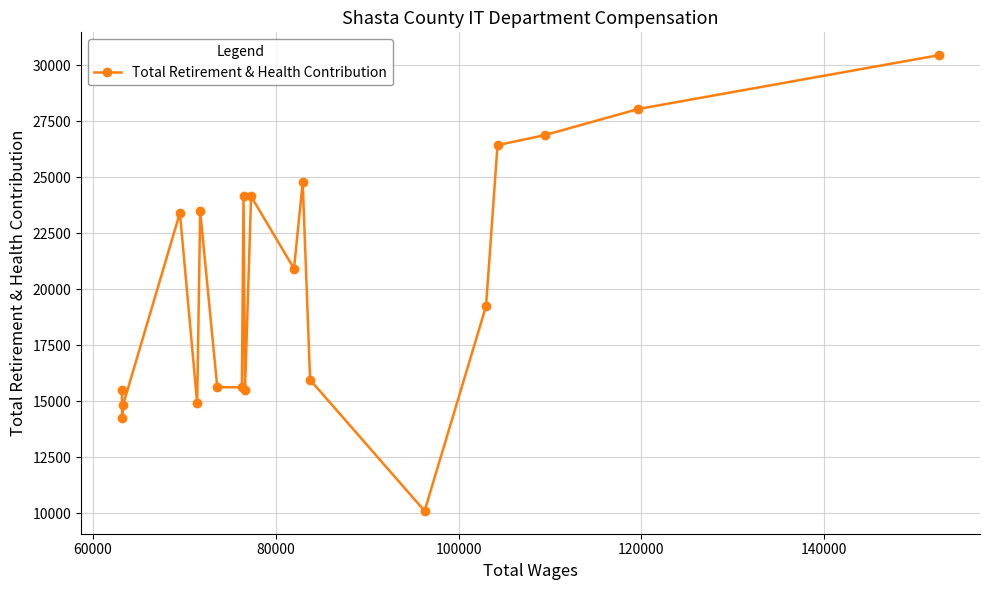

What is the maximum value shown in the chart?

30442